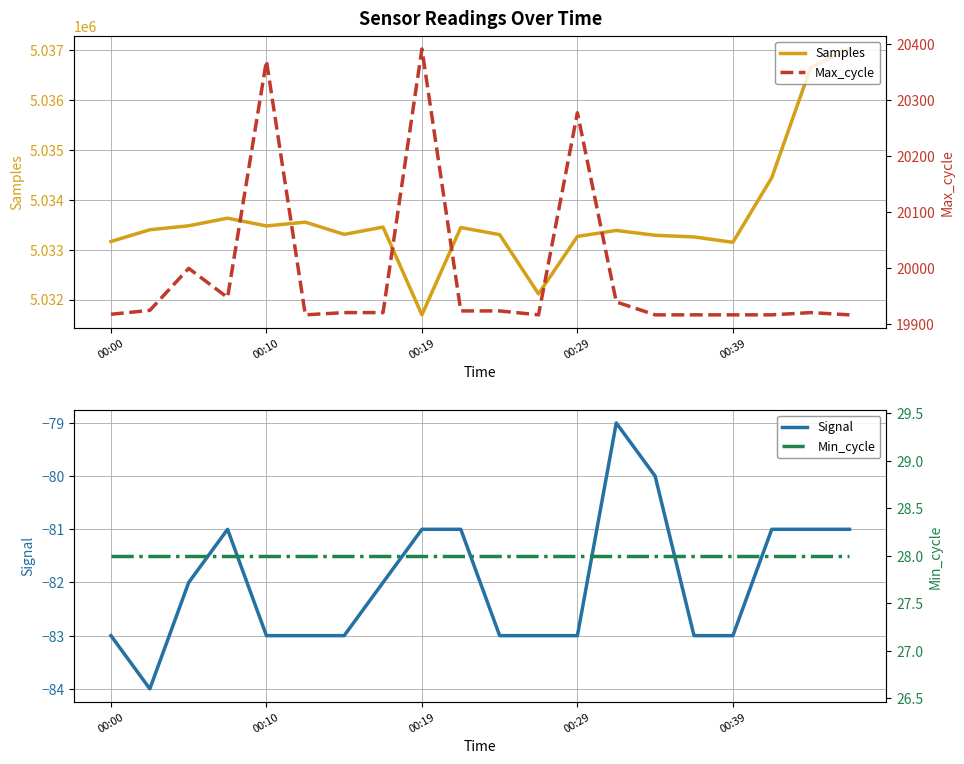

True or false: Samples and Signal cross at least once.

False